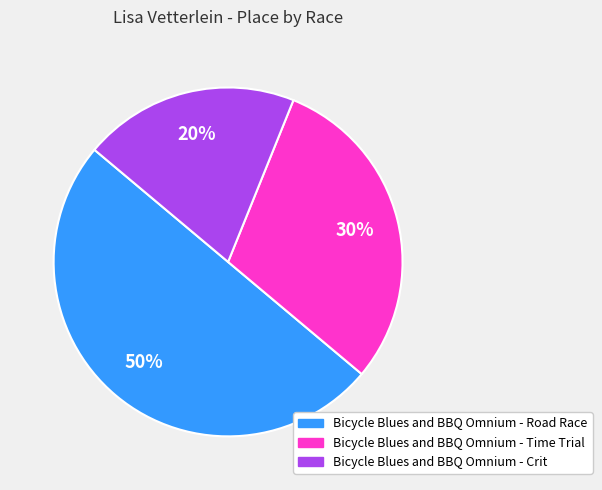

How many segments does this pie chart have?

3